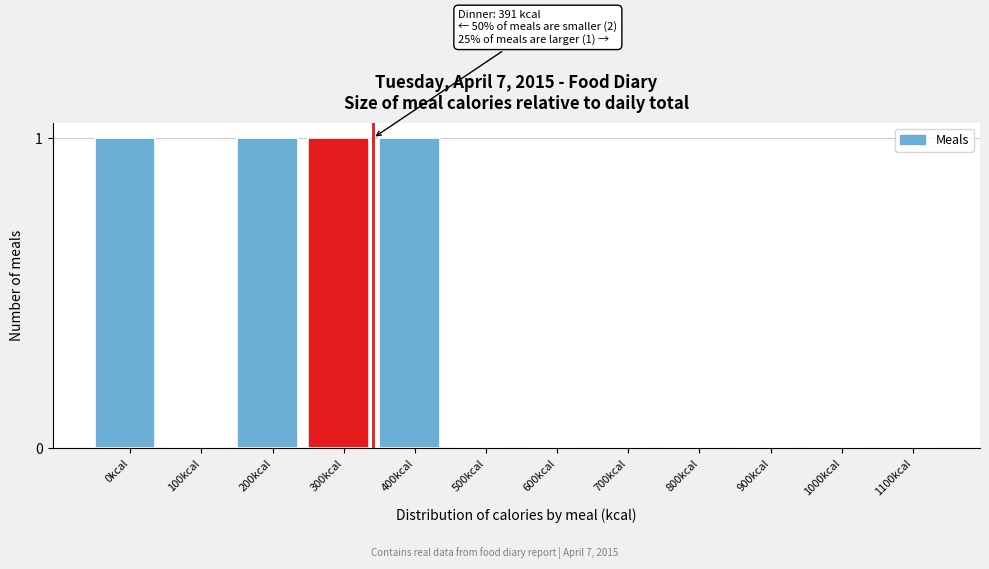

Reading right to left, list all the values displayed in this chart.

1100kcal=0	1000kcal=0	900kcal=0	800kcal=0	700kcal=0	600kcal=0	500kcal=0	400kcal=1	300kcal=1	200kcal=1	100kcal=0	0kcal=1